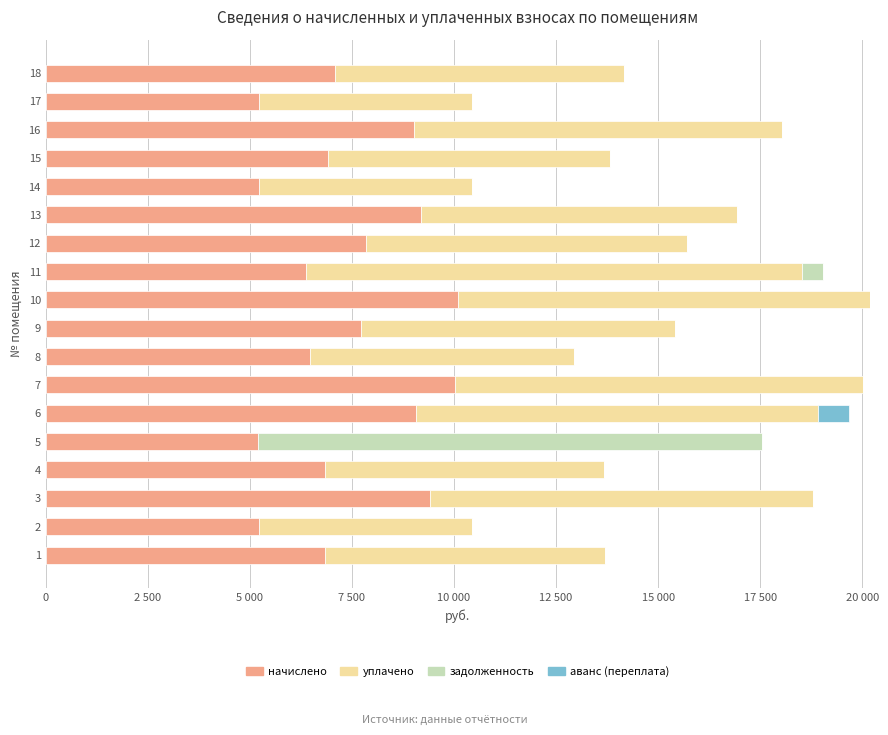

Which series has the widest spread of values?

задолженность